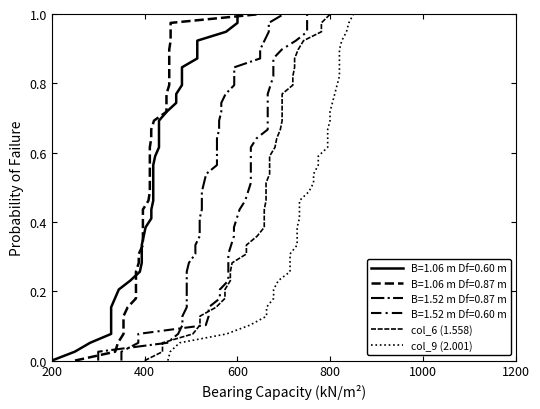

What is the maximum value shown in the chart?

1.0